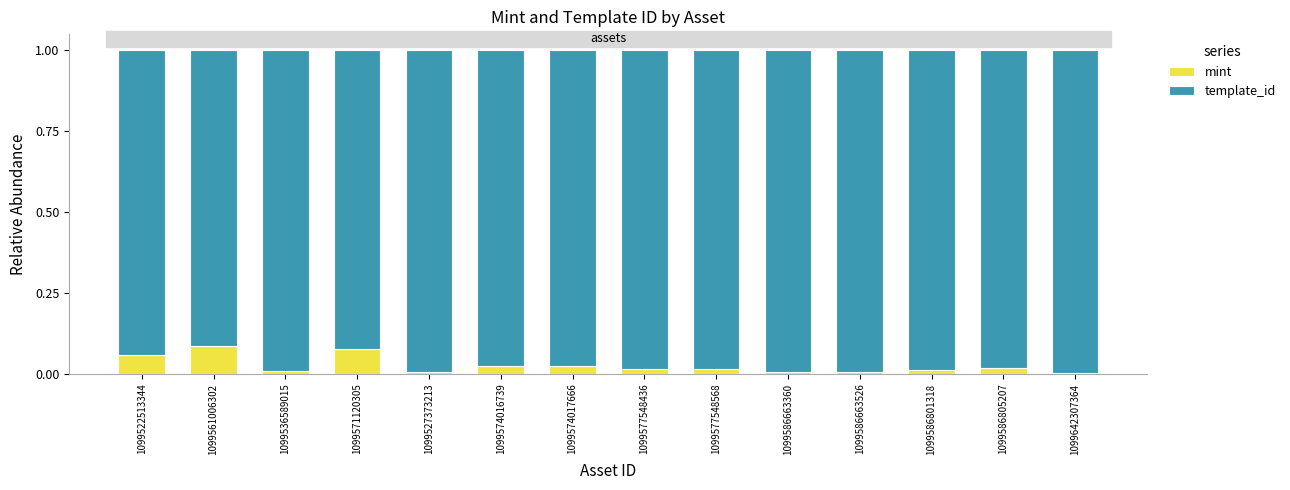

True or false: mint has a value of 0.0 at 1099586663526.

True